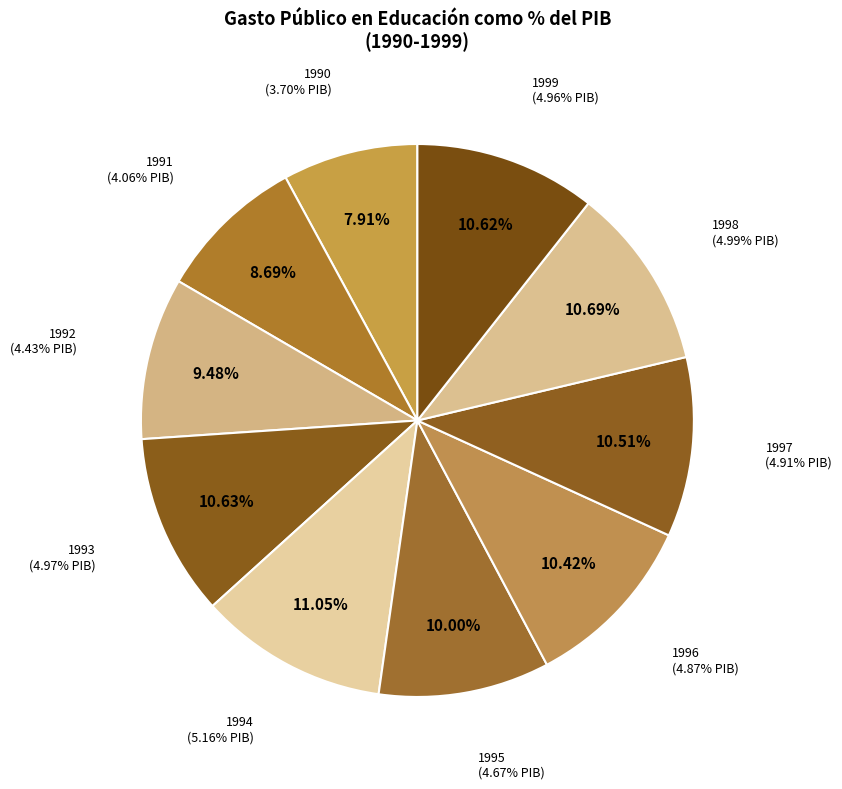

What is the ratio of the value at 1999 to the value at 1990?

1.3